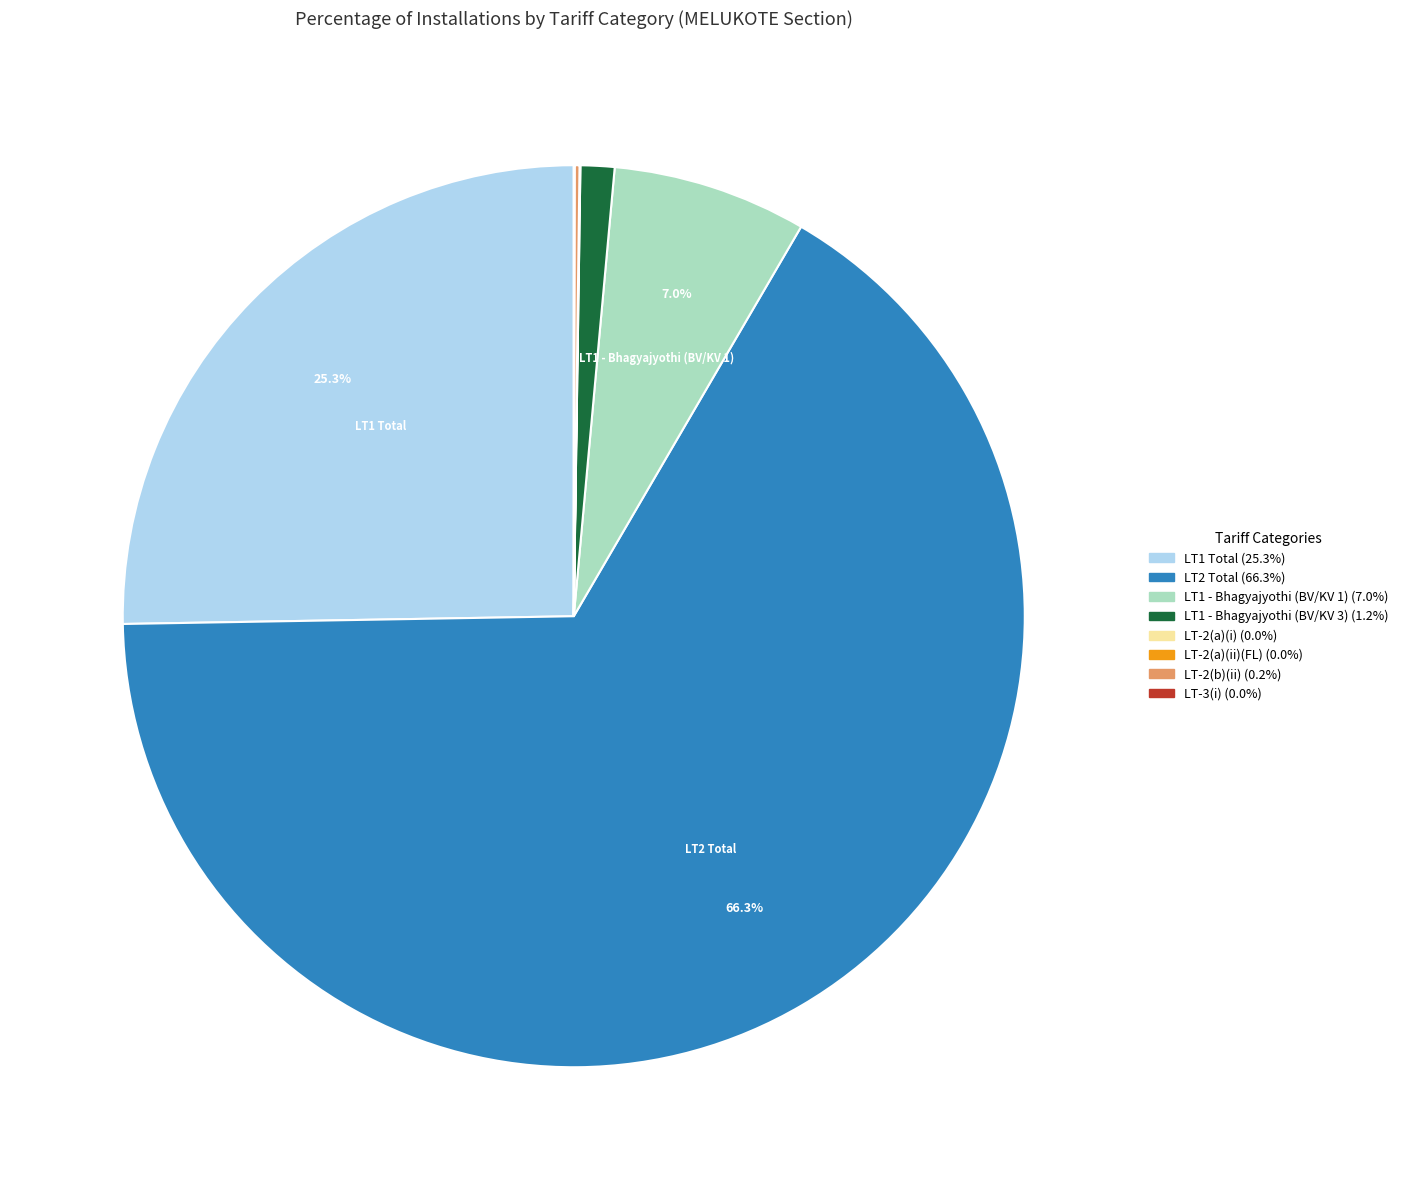

Is there any slice that represents more than half of the pie?

Yes